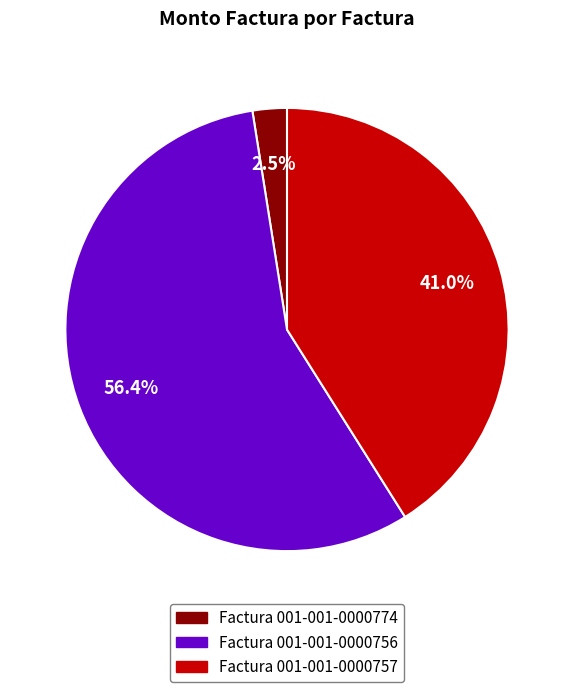

Do Factura 001-001-0000757 and Factura 001-001-0000774 together represent more than half of the pie?

No